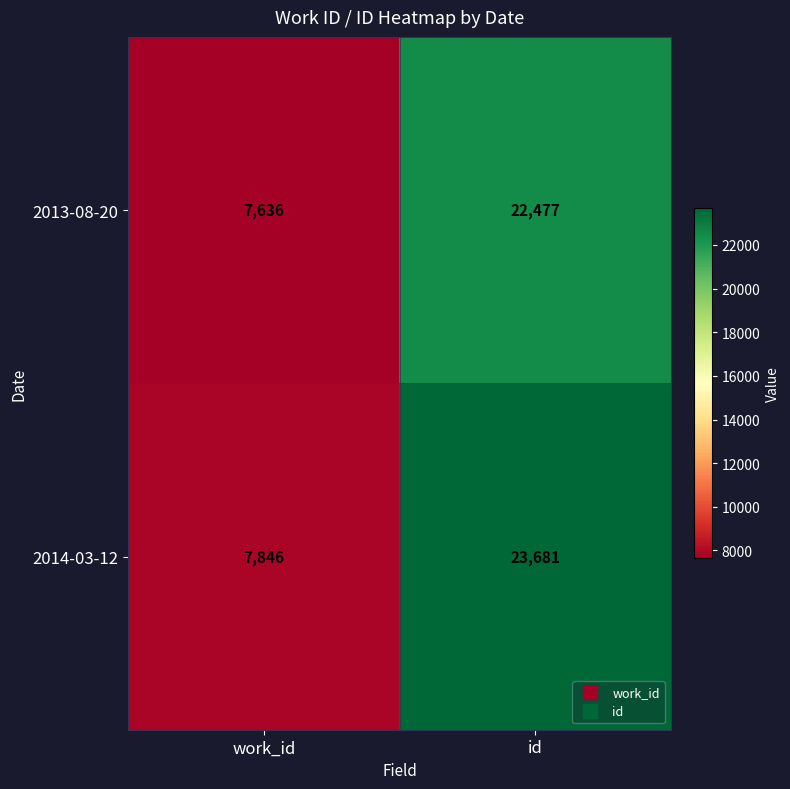

Is it true that 2014-03-12 equals 7846 at work_id?

True